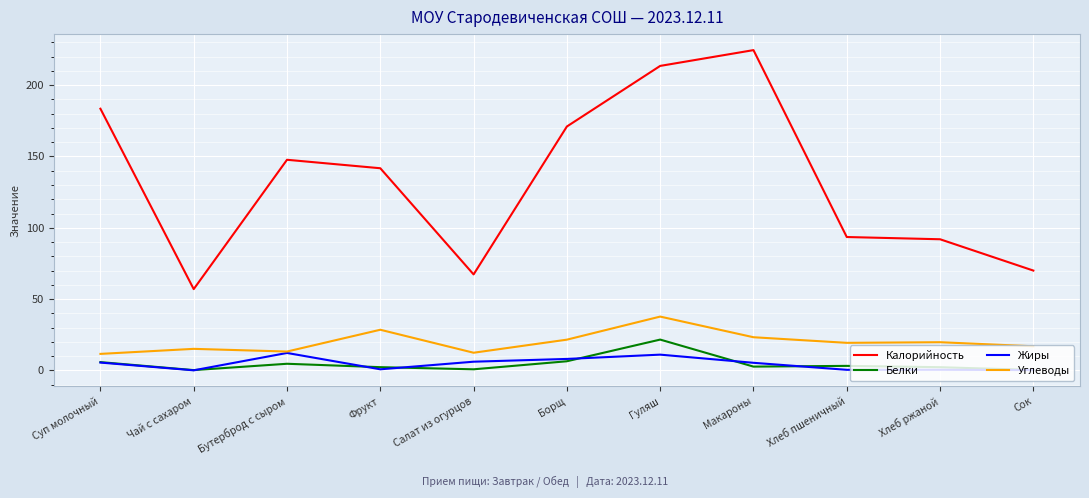

True or false: Углеводы and Белки intersect in this chart.

False